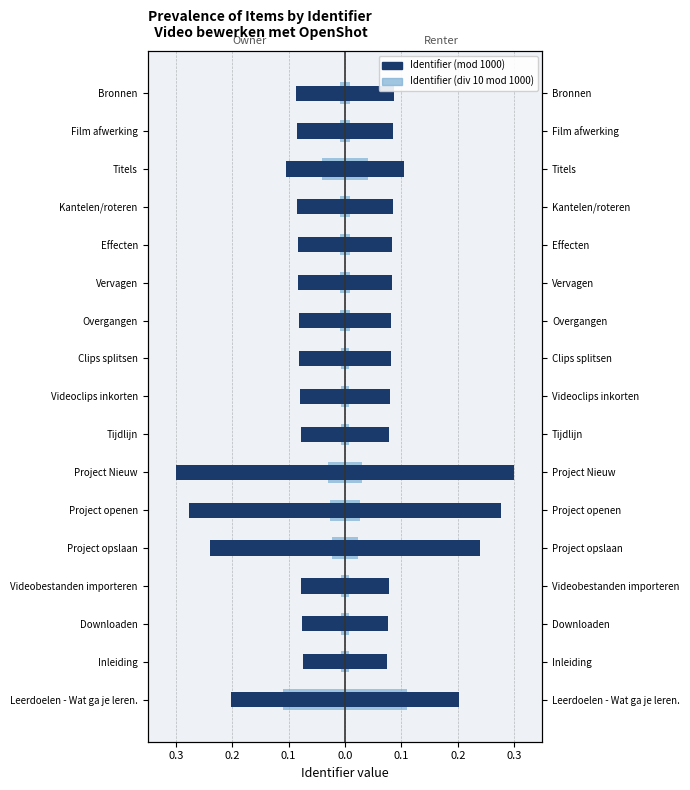

How many categories are shown in the chart?

17